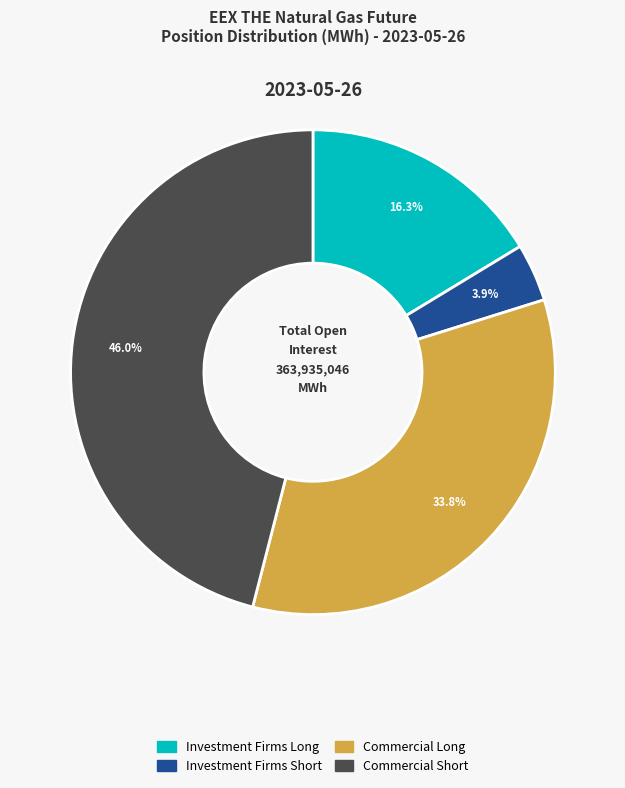

What percentage is NOT represented by Commercial Long?

66.2%